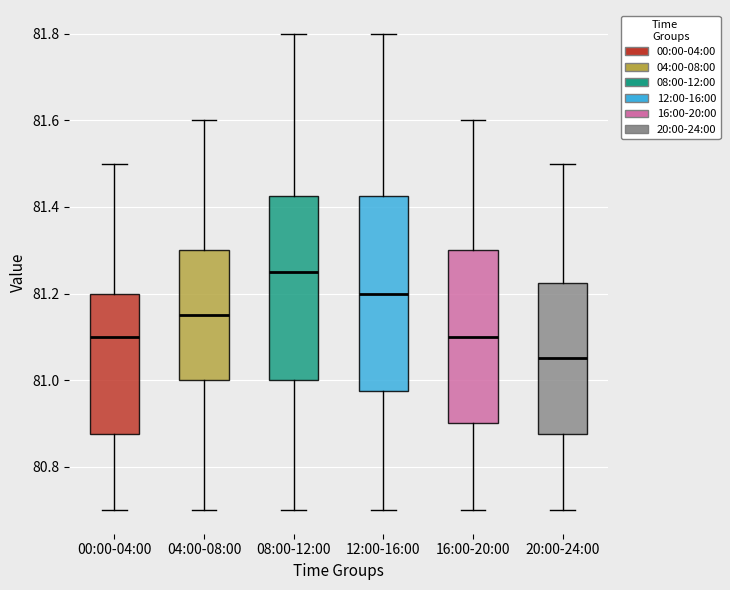

Where does the upper whisker of the box for 16:00-20:00 end on the y-axis? The values are not printed on the chart, so give them approximately, as read against the axis.

81.60